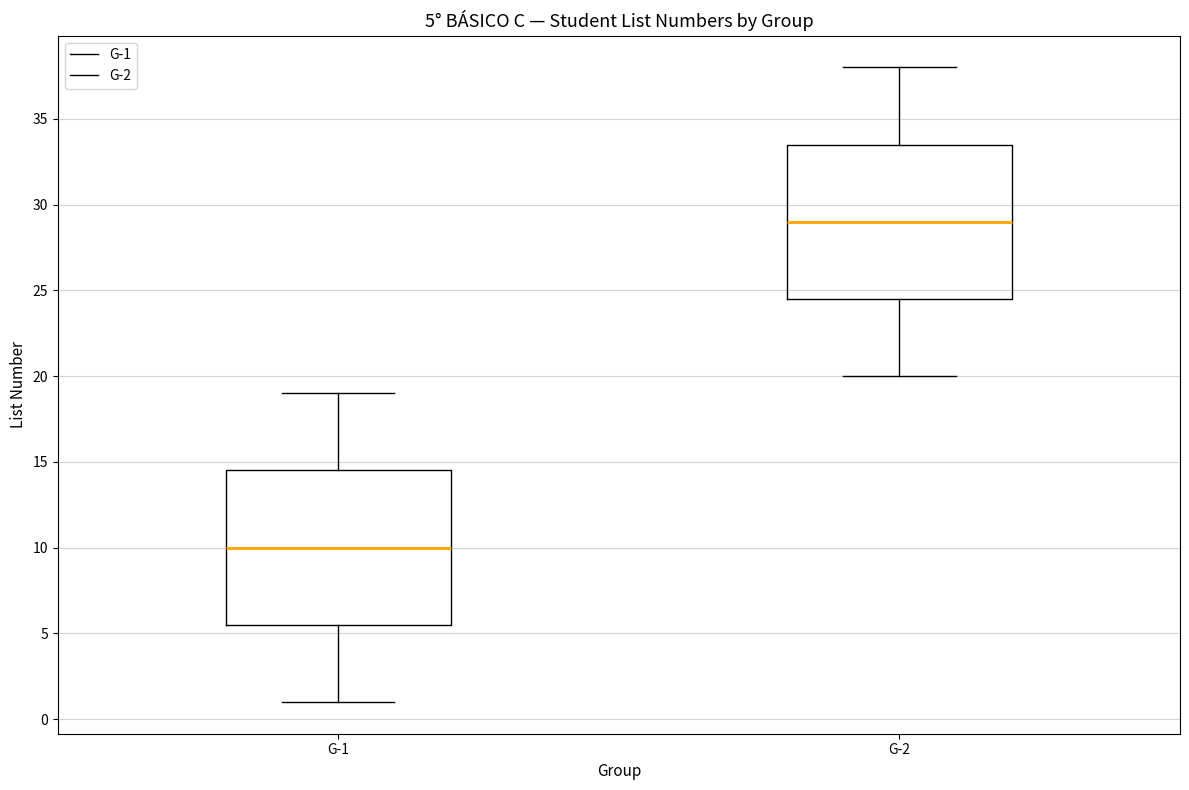

Which box's median line is the lowest?

G-1